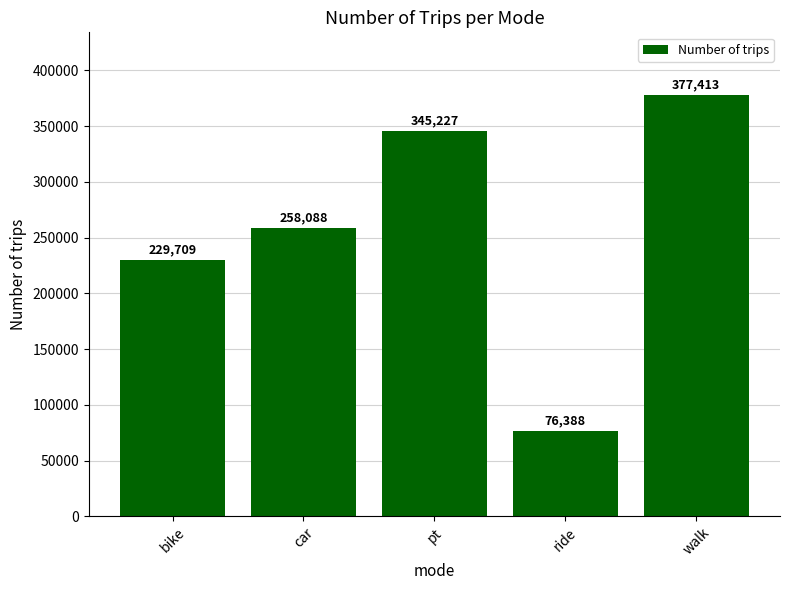

The chart shows a value of 398715 at bike. True or false?

False